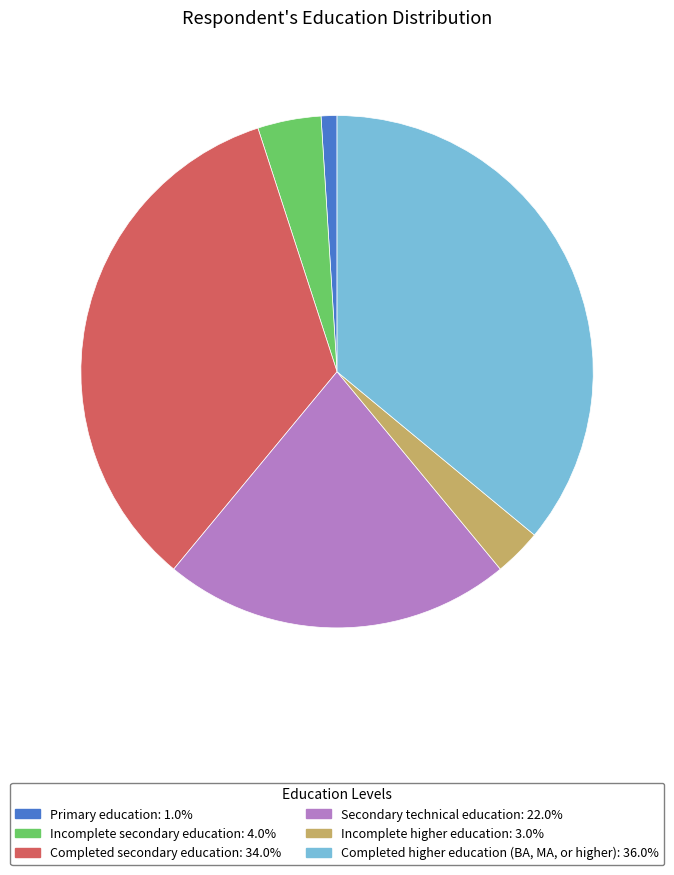

Is Incomplete higher education: 3.0% the majority of the pie?

No